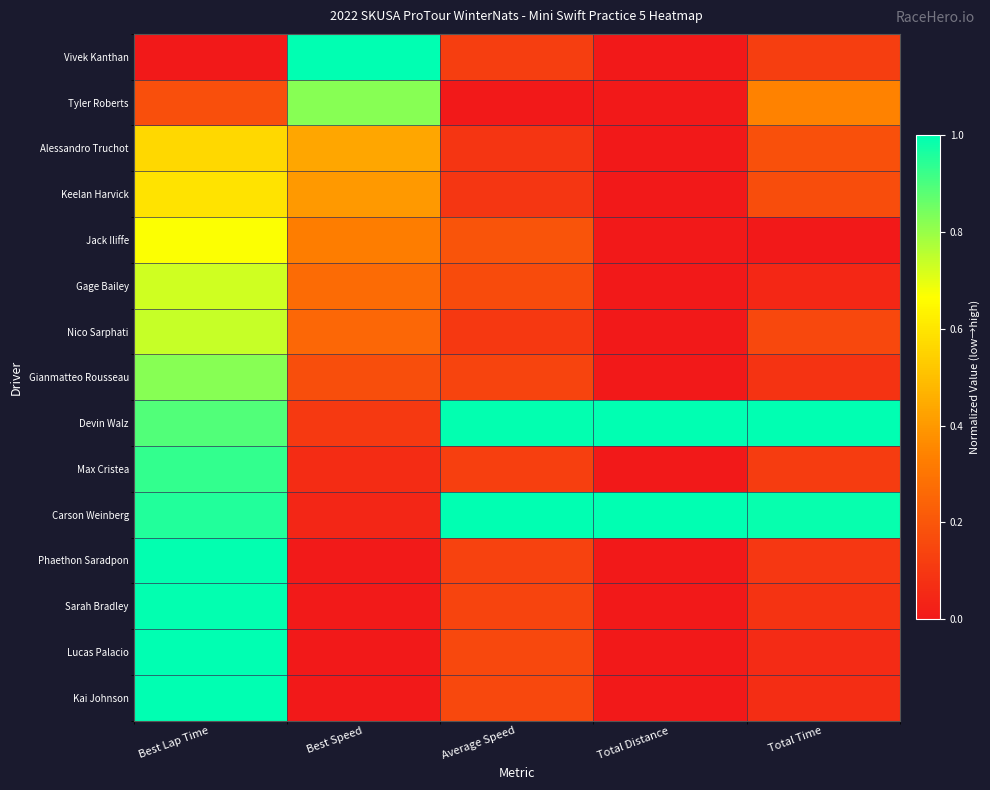

Reading left to right, extract all data points from this chart.

Vivek Kanthan: Best Lap Time=0.0	Best Speed=1.0	Average Speed=0.1	Total Distance=0.0	Total Time=0.1
Tyler Roberts: Best Lap Time=0.2	Best Speed=0.8	Average Speed=0.0	Total Distance=0.0	Total Time=0.3
Alessandro Truchot: Best Lap Time=0.6	Best Speed=0.4	Average Speed=0.1	Total Distance=0.0	Total Time=0.2
Keelan Harvick: Best Lap Time=0.6	Best Speed=0.4	Average Speed=0.1	Total Distance=0.0	Total Time=0.2
Jack Iliffe: Best Lap Time=0.7	Best Speed=0.3	Average Speed=0.2	Total Distance=0.0	Total Time=0.0
Gage Bailey: Best Lap Time=0.7	Best Speed=0.3	Average Speed=0.2	Total Distance=0.0	Total Time=0.0
Nico Sarphati: Best Lap Time=0.7	Best Speed=0.3	Average Speed=0.1	Total Distance=0.0	Total Time=0.2
Gianmatteo Rousseau: Best Lap Time=0.8	Best Speed=0.2	Average Speed=0.1	Total Distance=0.0	Total Time=0.1
Devin Walz: Best Lap Time=0.9	Best Speed=0.1	Average Speed=1.0	Total Distance=1.0	Total Time=1.0
Max Cristea: Best Lap Time=0.9	Best Speed=0.1	Average Speed=0.1	Total Distance=0.0	Total Time=0.1
Carson Weinberg: Best Lap Time=1.0	Best Speed=0.0	Average Speed=1.0	Total Distance=1.0	Total Time=1.0
Phaethon Saradpon: Best Lap Time=1.0	Best Speed=0.0	Average Speed=0.1	Total Distance=0.0	Total Time=0.1
Sarah Bradley: Best Lap Time=1.0	Best Speed=0.0	Average Speed=0.1	Total Distance=0.0	Total Time=0.1
Lucas Palacio: Best Lap Time=1.0	Best Speed=0.0	Average Speed=0.2	Total Distance=0.0	Total Time=0.1
Kai Johnson: Best Lap Time=1.0	Best Speed=0.0	Average Speed=0.2	Total Distance=0.0	Total Time=0.1